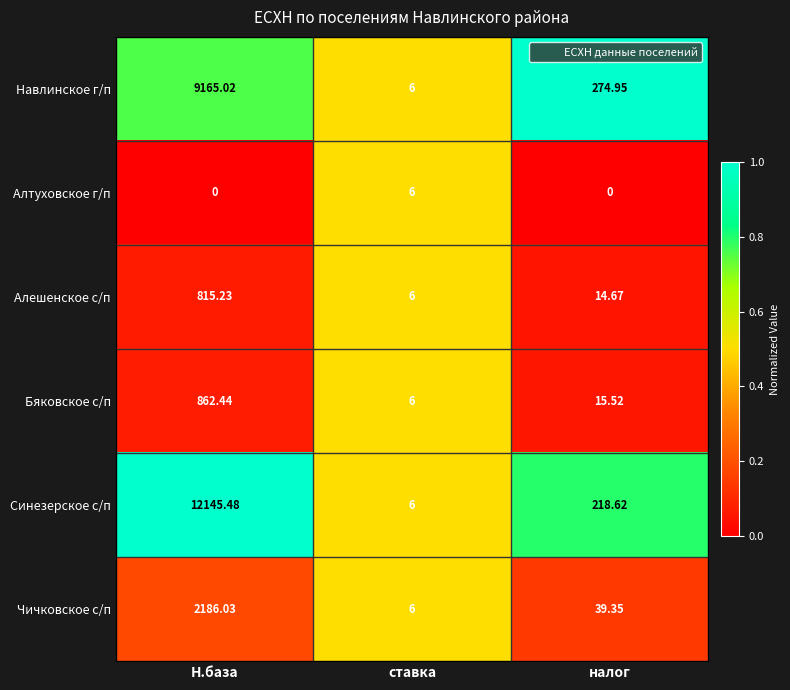

What is the spread (max minus min) of values at Н.база?

12145.5